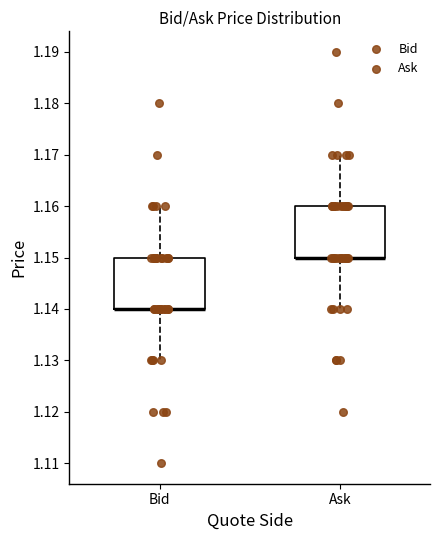

Reading left to right, transcribe this box plot: for each box, give where its median line is, the range the box spans, and where its two whiskers end, as read against the y-axis. The values are not printed on the chart, so give them approximately, as read against the axis.

Bid: median 1.14 (drawn on the box's lower edge), box 1.14 to 1.15, whiskers 1.13 to 1.16
Ask: median 1.15 (drawn on the box's lower edge), box 1.15 to 1.16, whiskers 1.14 to 1.17